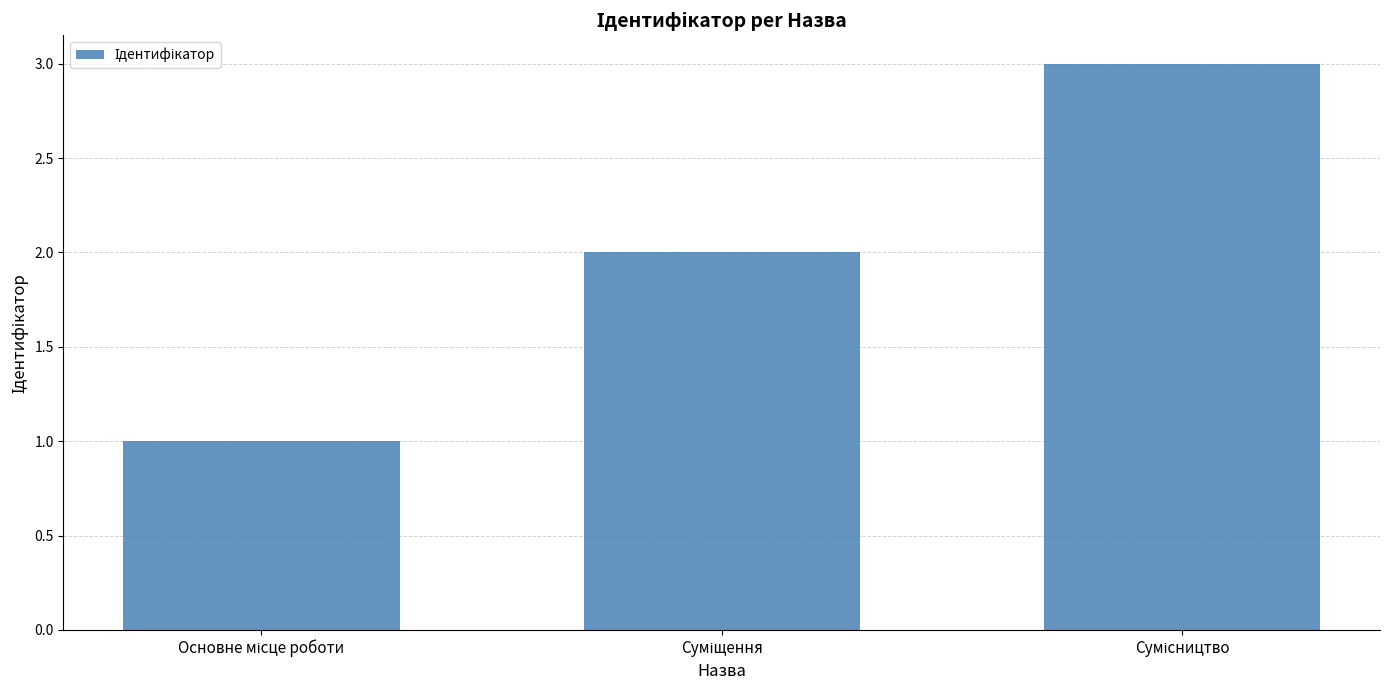

What is the greatest value displayed?

3